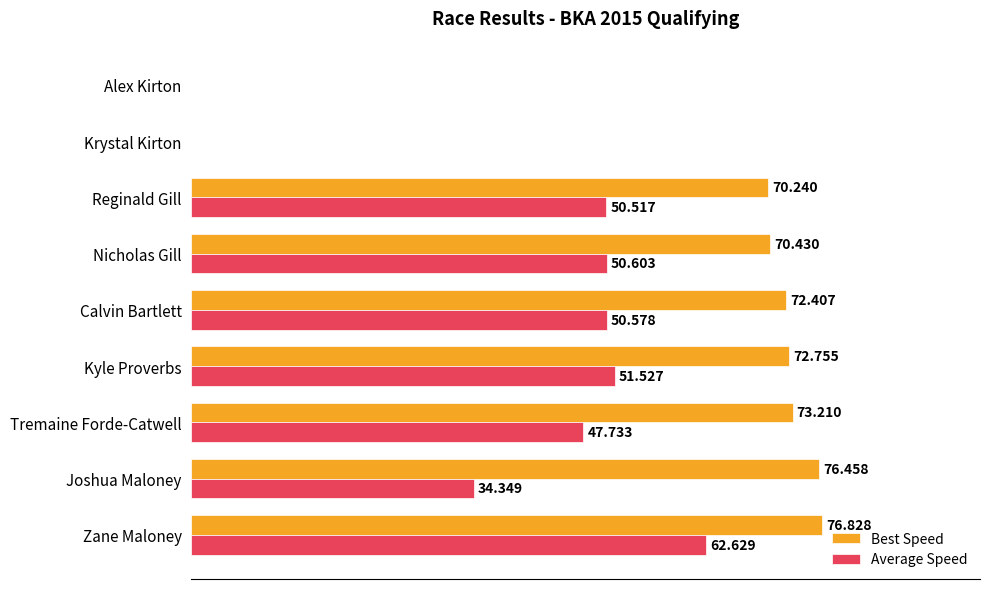

Which series changed the most between Reginald Gill and Krystal Kirton?

Best Speed